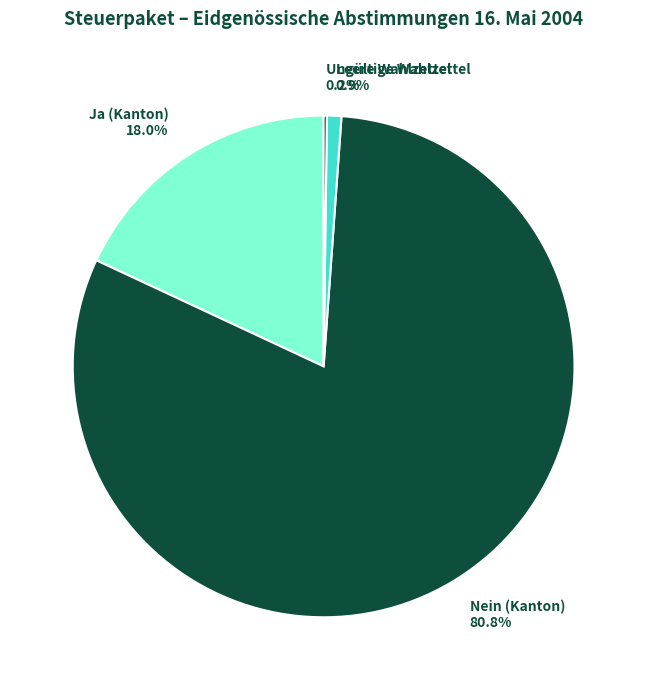

Does any single category account for the majority?

Yes